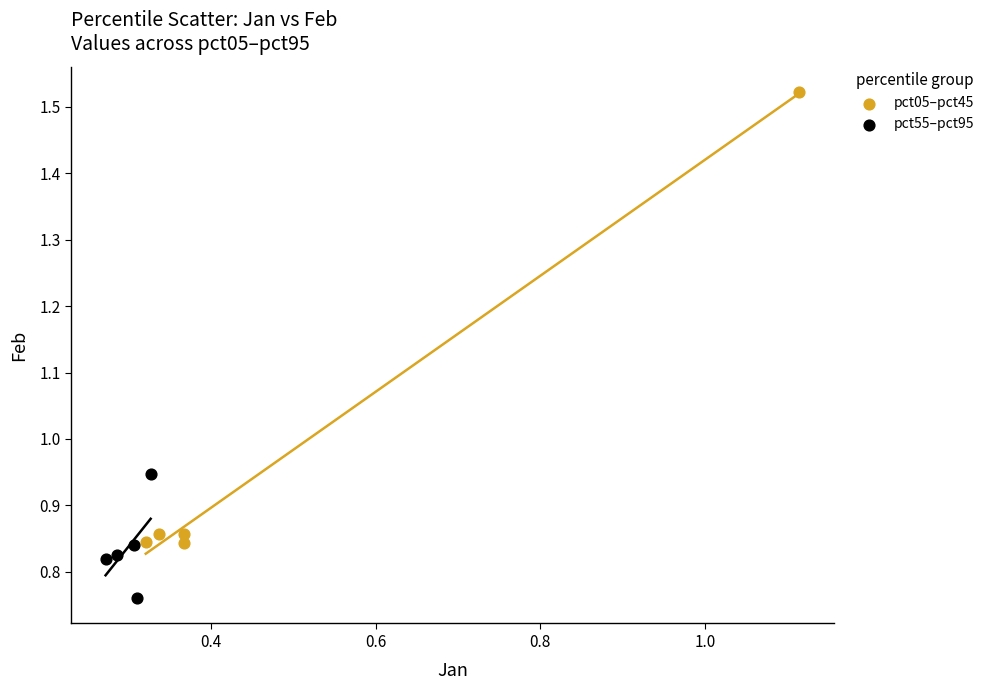

Which series reaches the maximum Y coordinate?

pct05–pct45